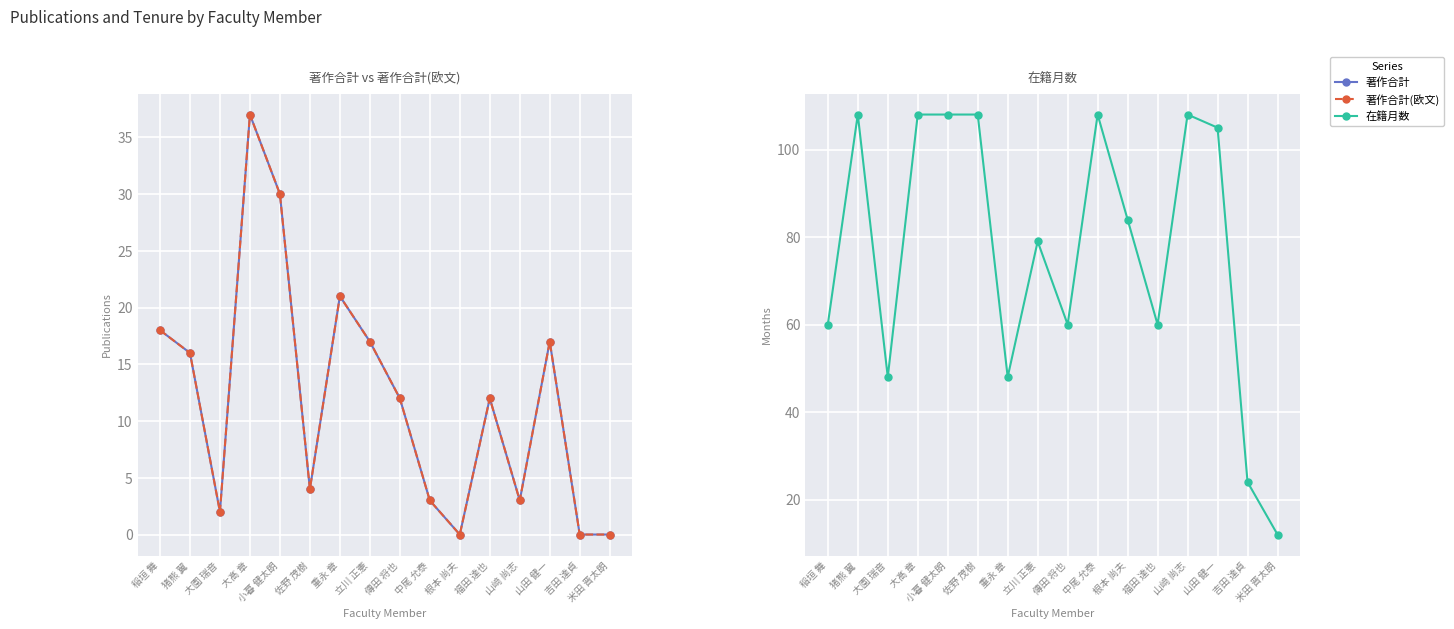

True or false: 著作合計 and 著作合計(欧文) intersect in this chart.

False